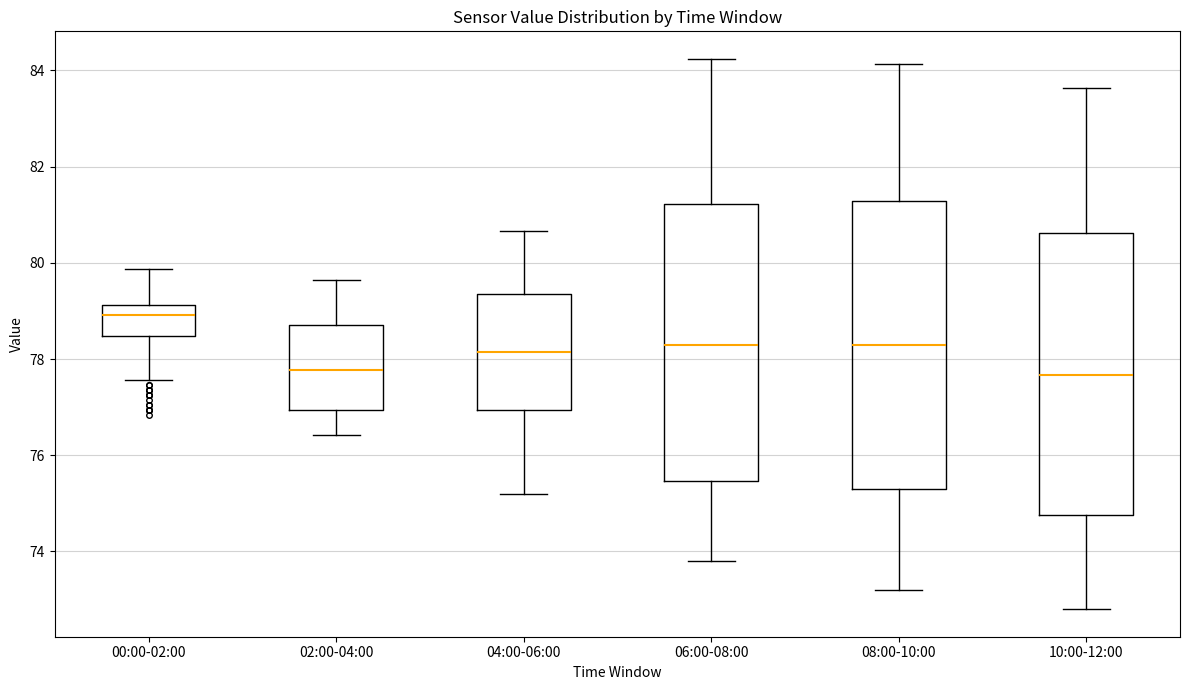

Reading left to right, transcribe this box plot: for each box, give where its median line is, the range the box spans, and where its two whiskers end, as read against the y-axis. The values are not printed on the chart, so give them approximately, as read against the axis.

00:00-02:00: median 79.0, box 78.4 to 79.2, whiskers 77.6 to 79.8
02:00-04:00: median 77.8, box 77.0 to 78.8, whiskers 76.4 to 79.6
04:00-06:00: median 78.2, box 77.0 to 79.4, whiskers 75.2 to 80.6
06:00-08:00: median 78.4, box 75.4 to 81.2, whiskers 73.8 to 84.2
08:00-10:00: median 78.2, box 75.4 to 81.2, whiskers 73.2 to 84.2
10:00-12:00: median 77.6, box 74.8 to 80.6, whiskers 72.8 to 83.6